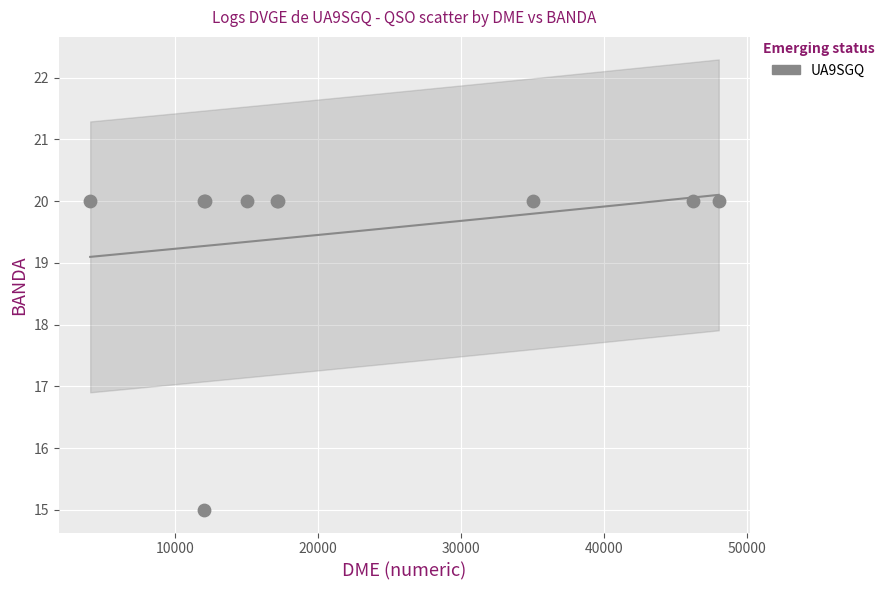

What Y value in the scatter plot is closest to 17?

15